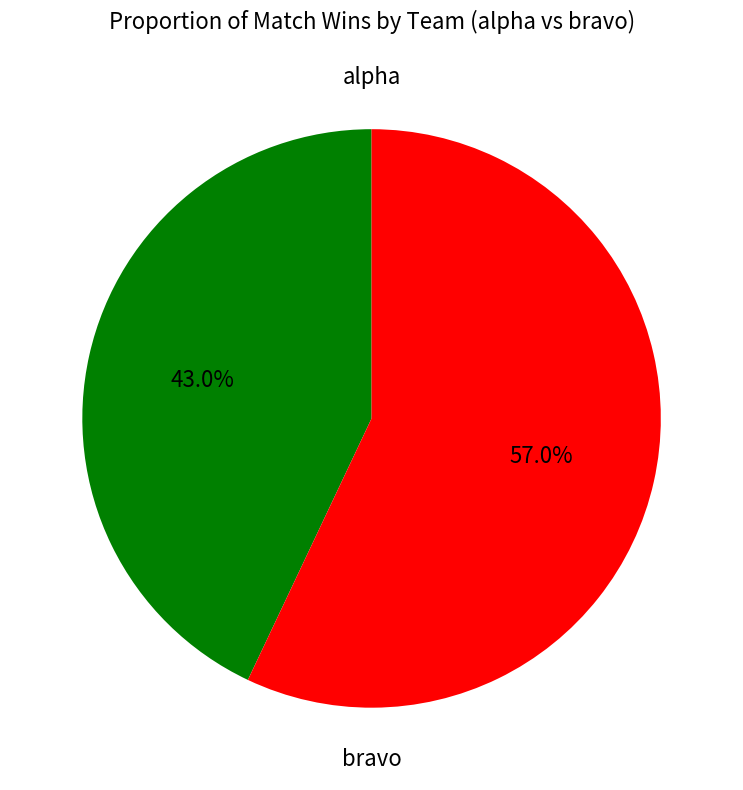

To the nearest percent, what is the combined percentage of bravo and alpha?

100%